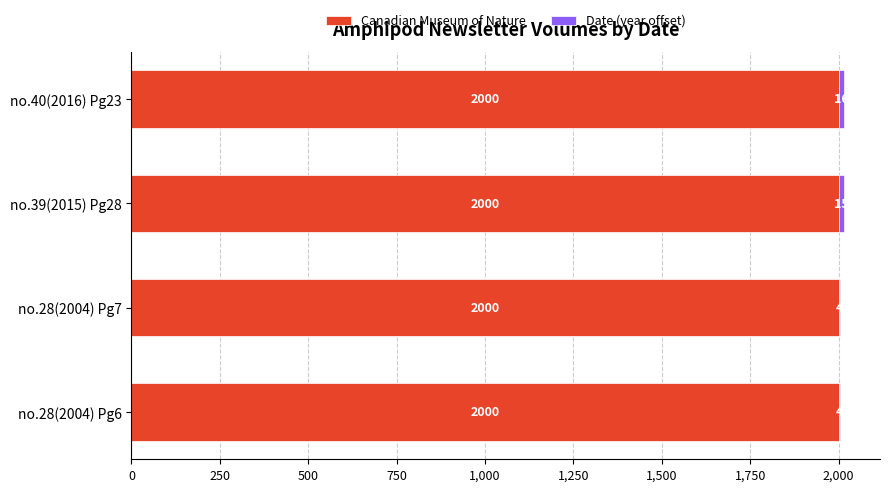

The value of Canadian Museum of Nature at no.39(2015) Pg28 is 900. True or false?

False